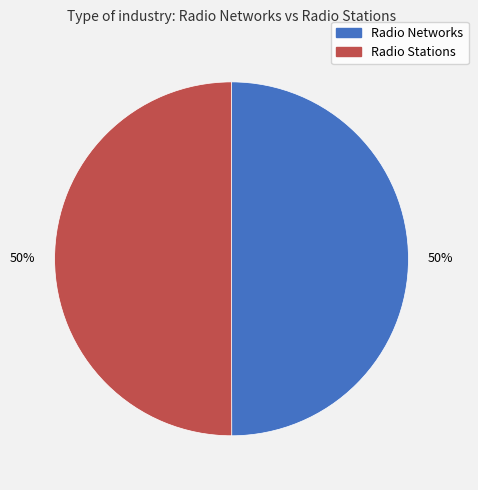

How many slices are in this pie chart?

2